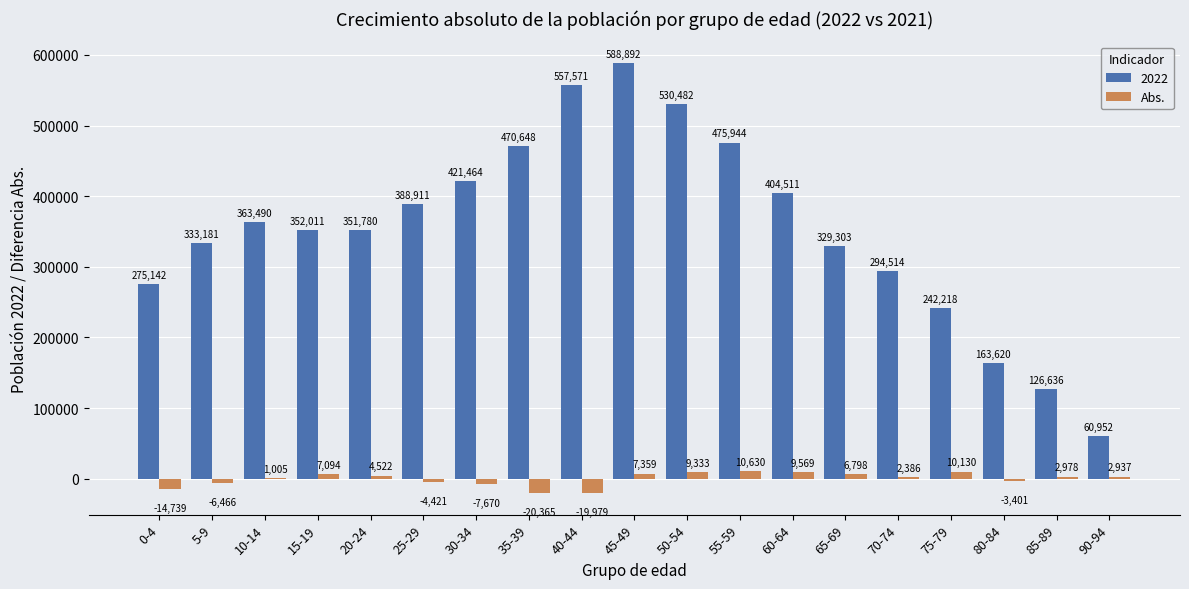

Read the 2022 value at 40-44.

557571